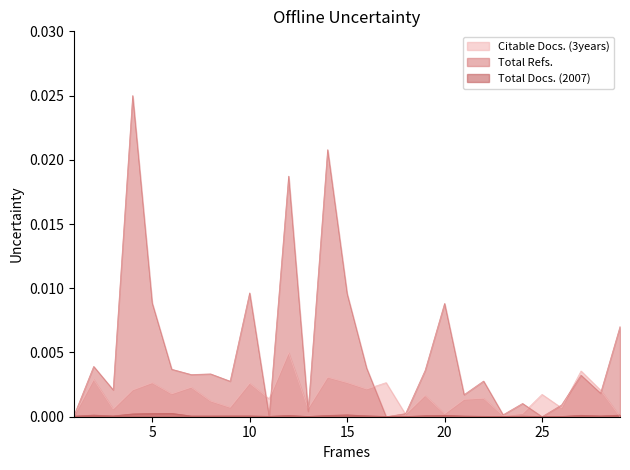

The Citable Docs. (3years) series shows 0.0 at 25. True or false?

True